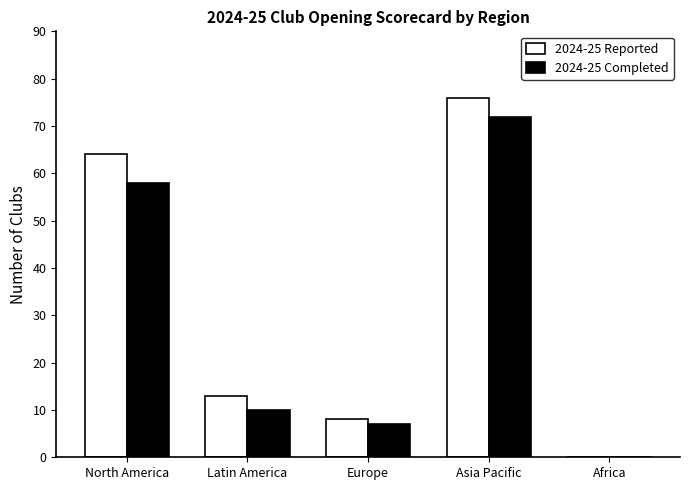

The value of 2024-25 Reported at North America is 23. True or false?

False